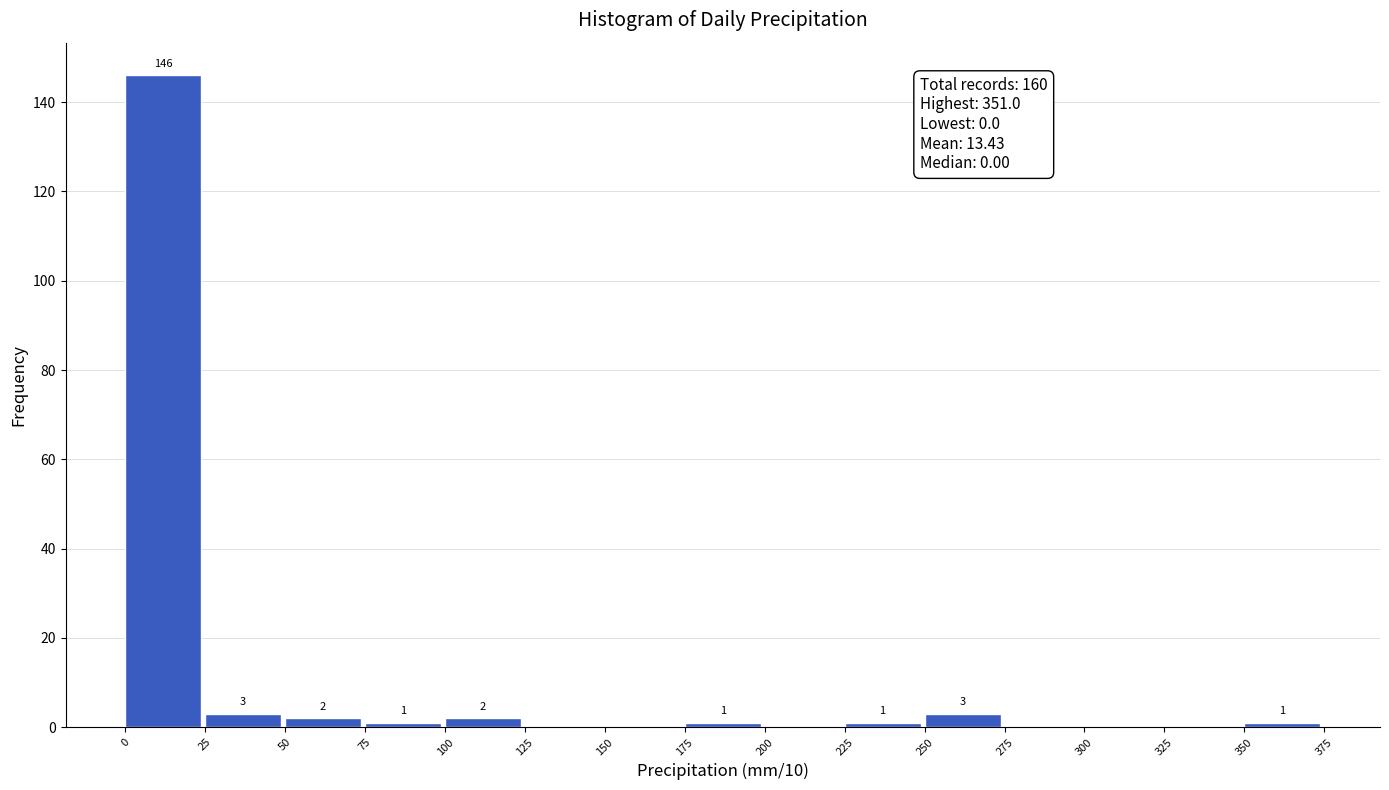

Which range on the x-axis has the tallest bar?

0 to 25